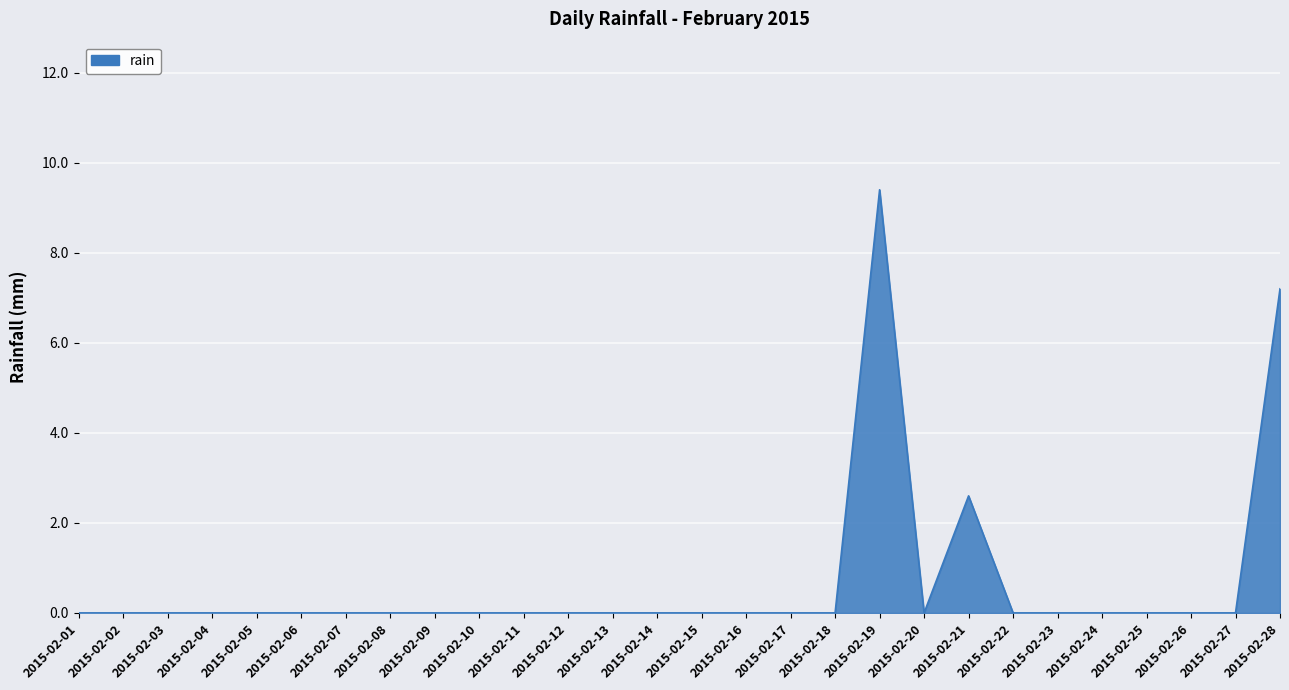

True or false: the data shows -5.4 at 2015-02-09.

False